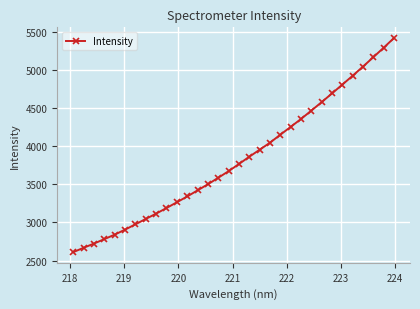

What is the average value?

3824.7